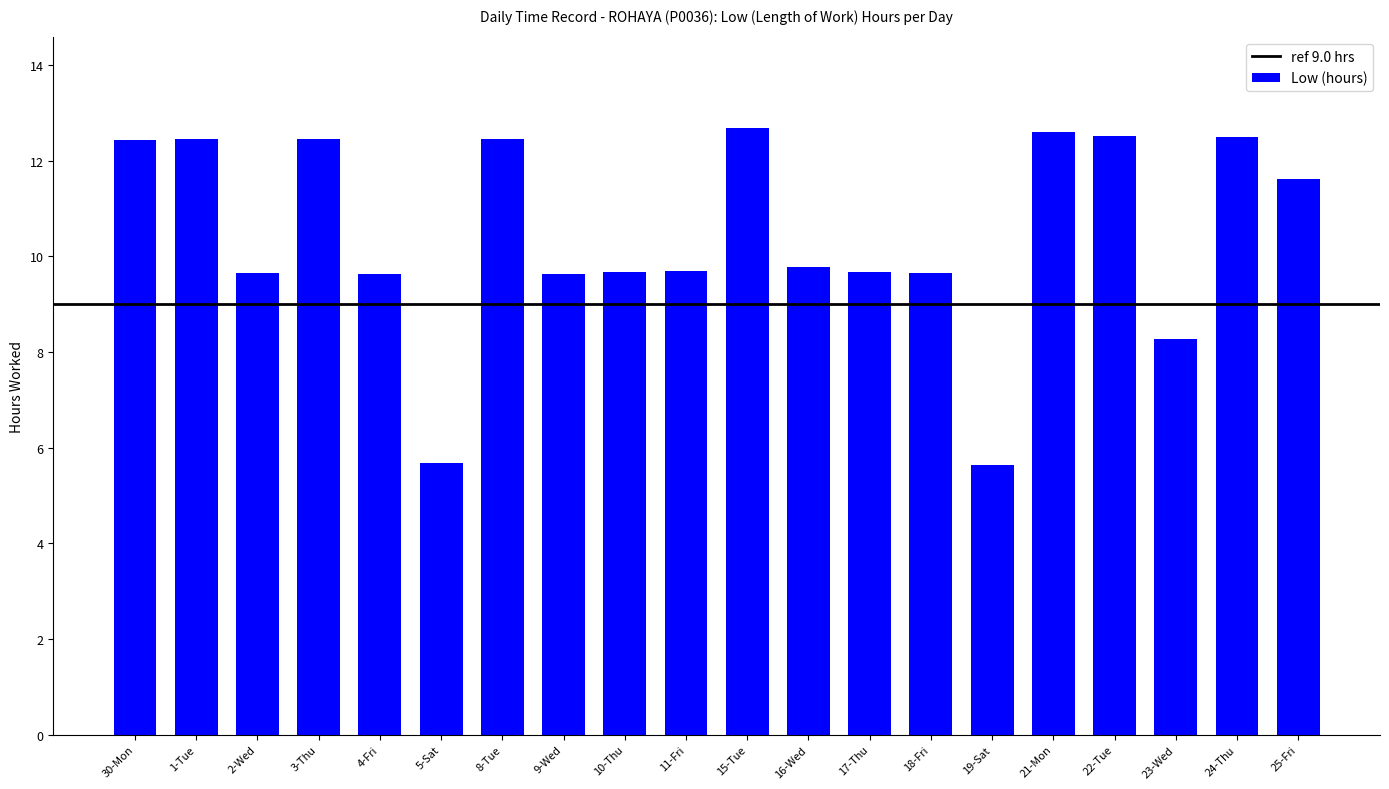

The value at 21-Mon is 20.7. True or false?

False